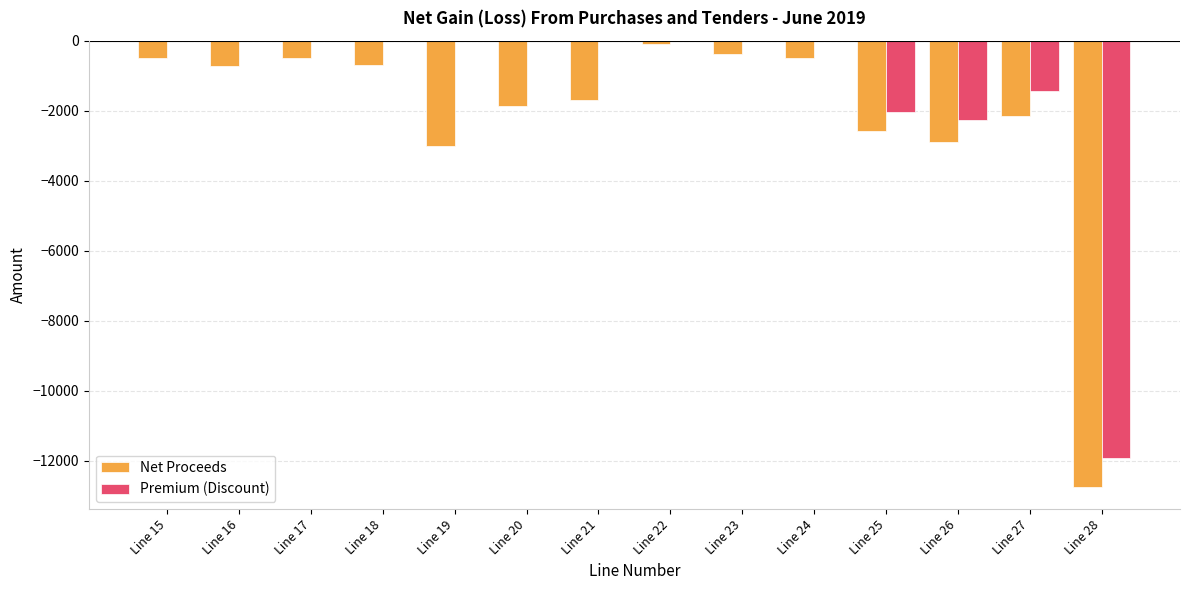

How many data points does each series have?

14